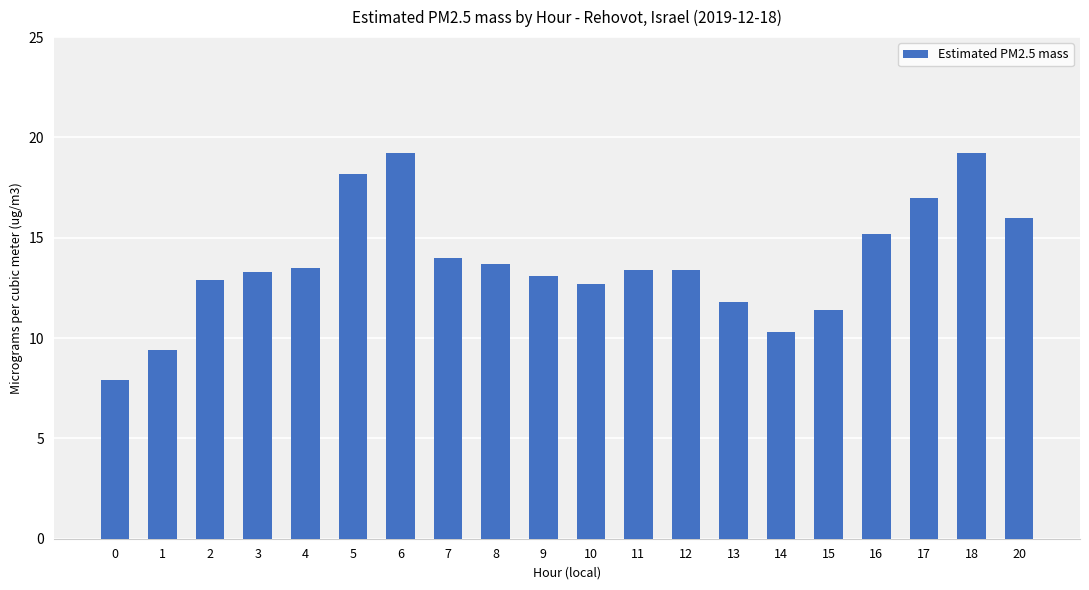

What is the minimum value shown in the chart?

7.9